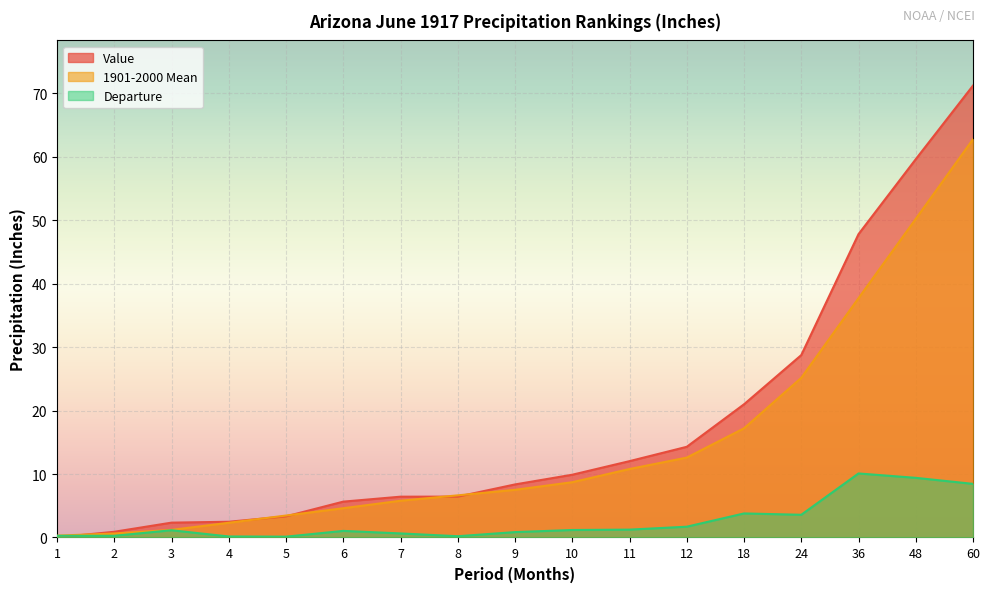

Reading left to right, transcribe all the data shown in this chart.

Value: 0.0	0.9	2.3	2.5	3.3	5.7	6.4	6.4	8.4	9.9	12.0	14.3	21.0	28.7	47.8	59.6	71.2
1901-2000 Mean: 0.3	0.6	1.2	2.3	3.5	4.6	5.8	6.6	7.5	8.7	10.8	12.6	17.2	25.2	37.7	50.2	62.8
Departure: 0.3	0.3	1.1	0.2	0.1	1.0	0.6	0.2	0.8	1.2	1.2	1.7	3.8	3.6	10.1	9.4	8.4